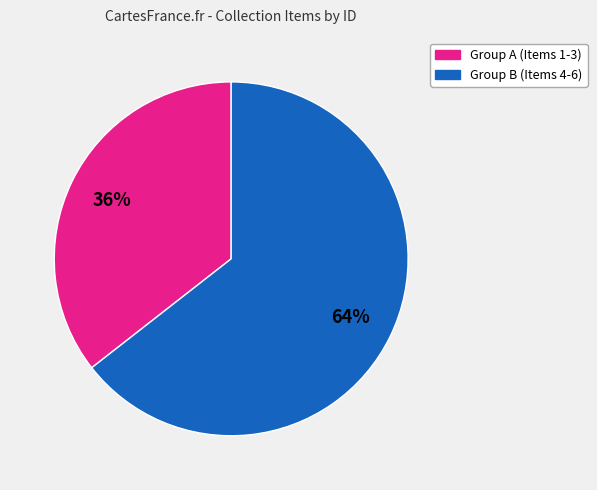

To the nearest percent, what is the average slice percentage?

50%